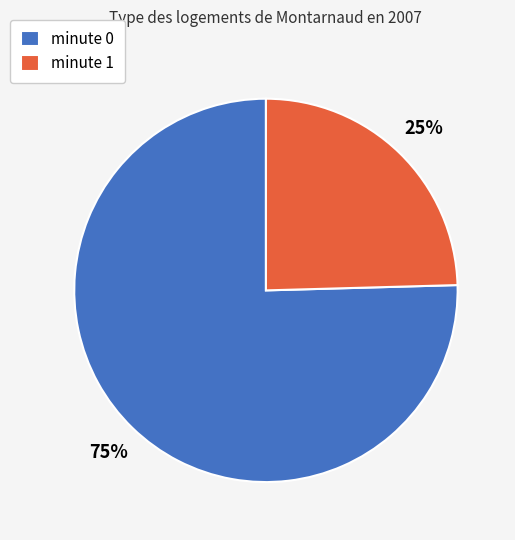

Does any single category account for the majority?

Yes